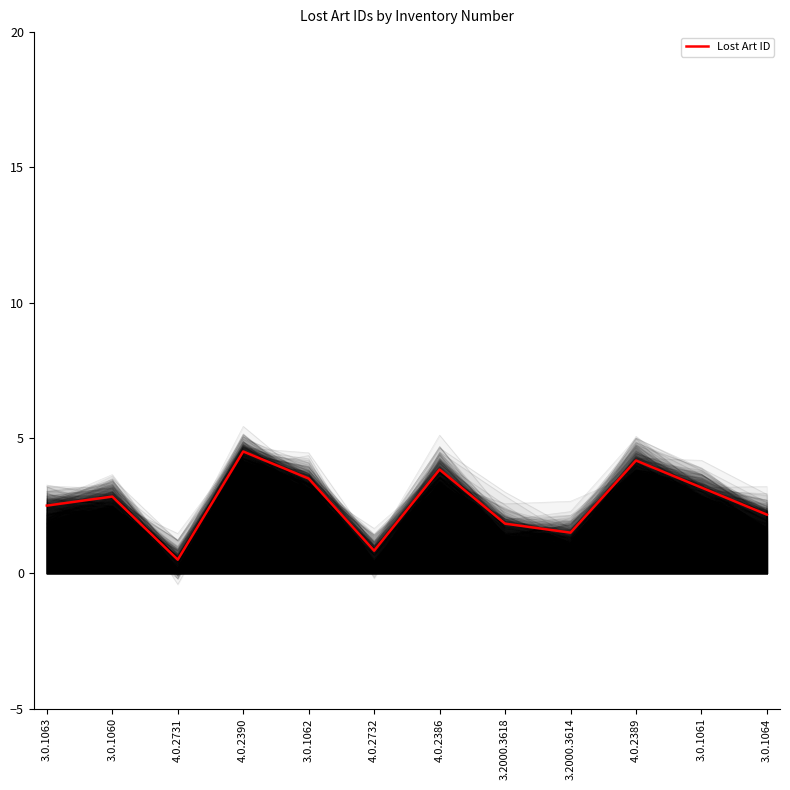

What is the difference between the maximum and second lowest values?

3.7